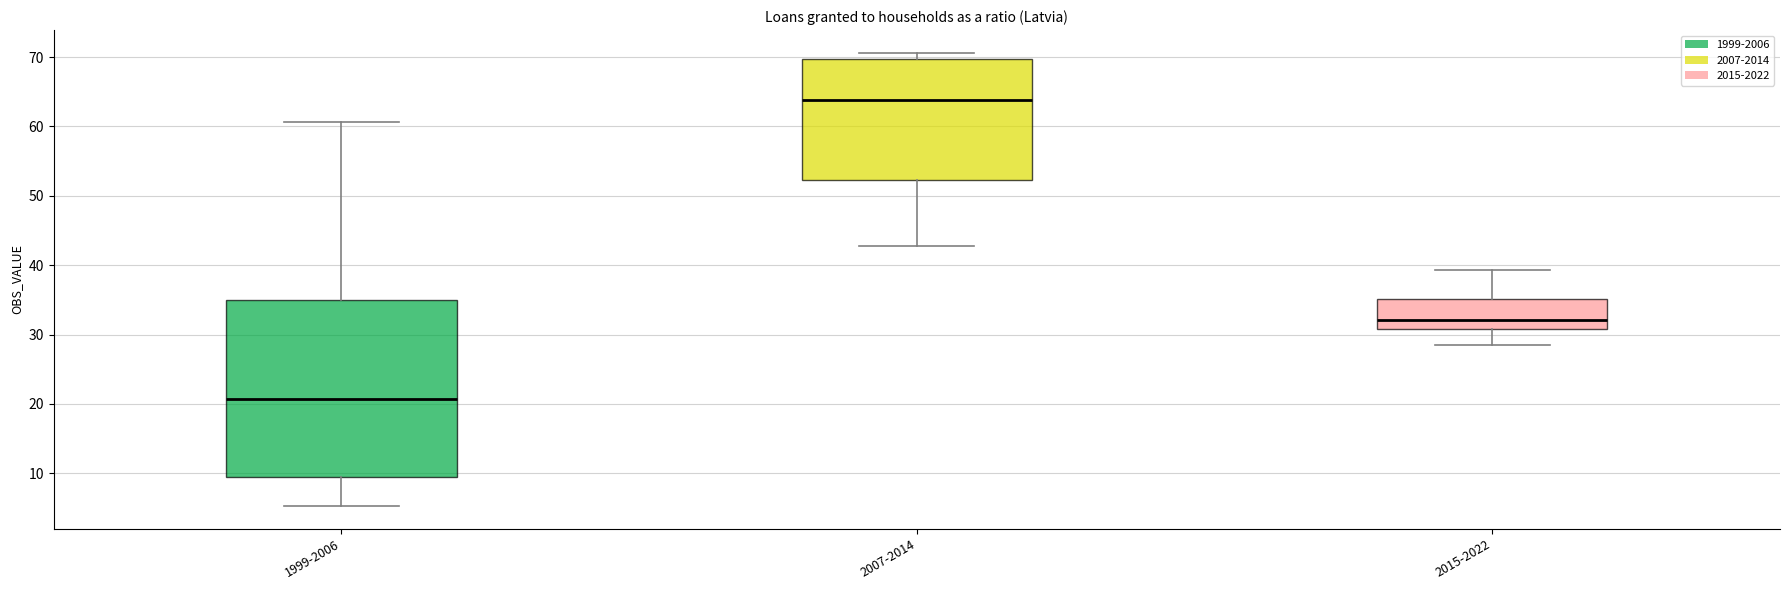

Which box has the lowest median line?

1999-2006